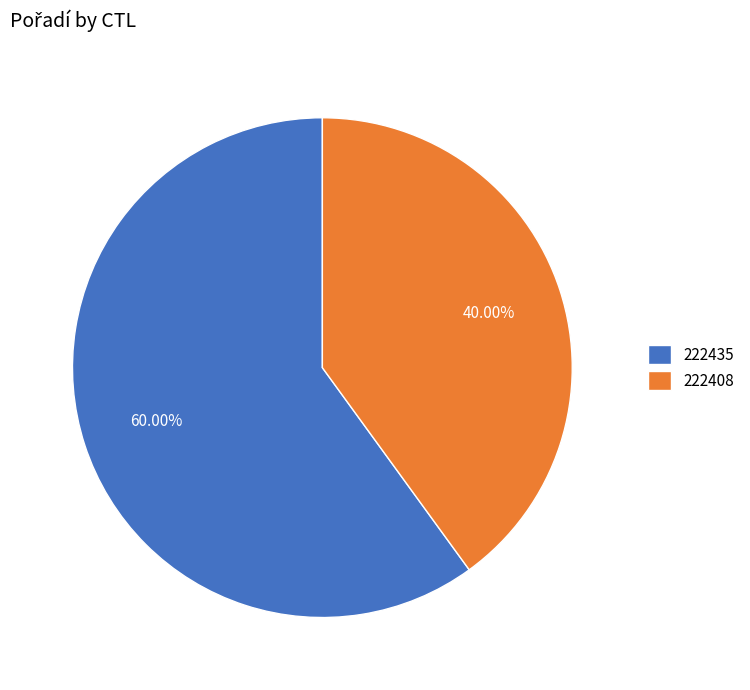

Which slice is the smallest?

222408